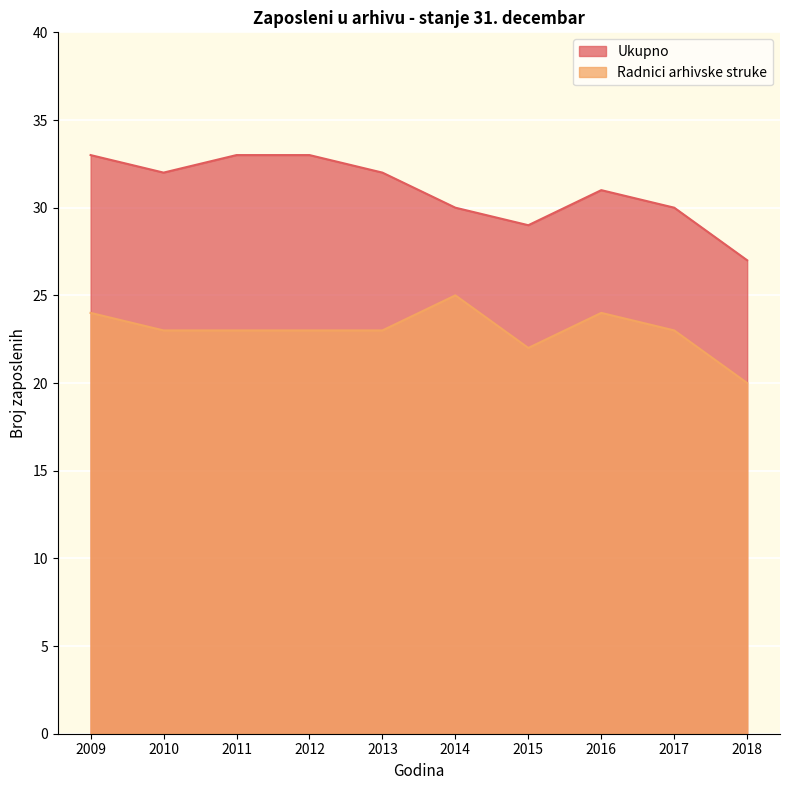

At which category is the sum across all series the highest?

2009